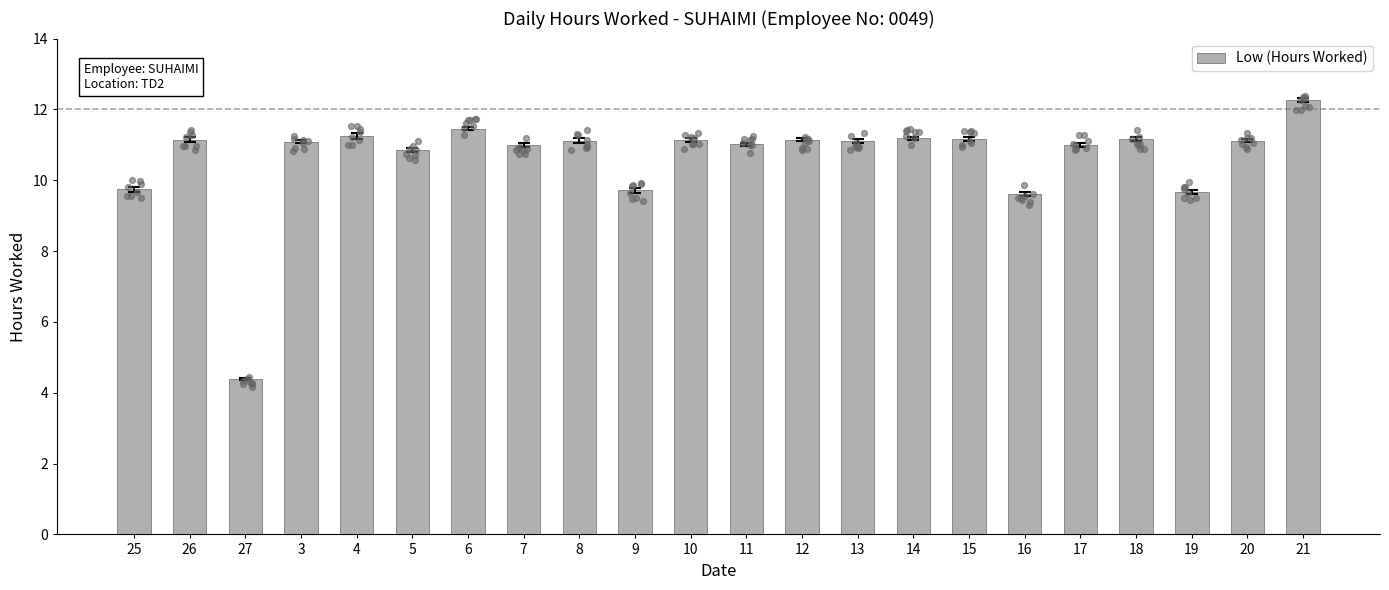

What is the change in value from 13 to 17?

-0.1